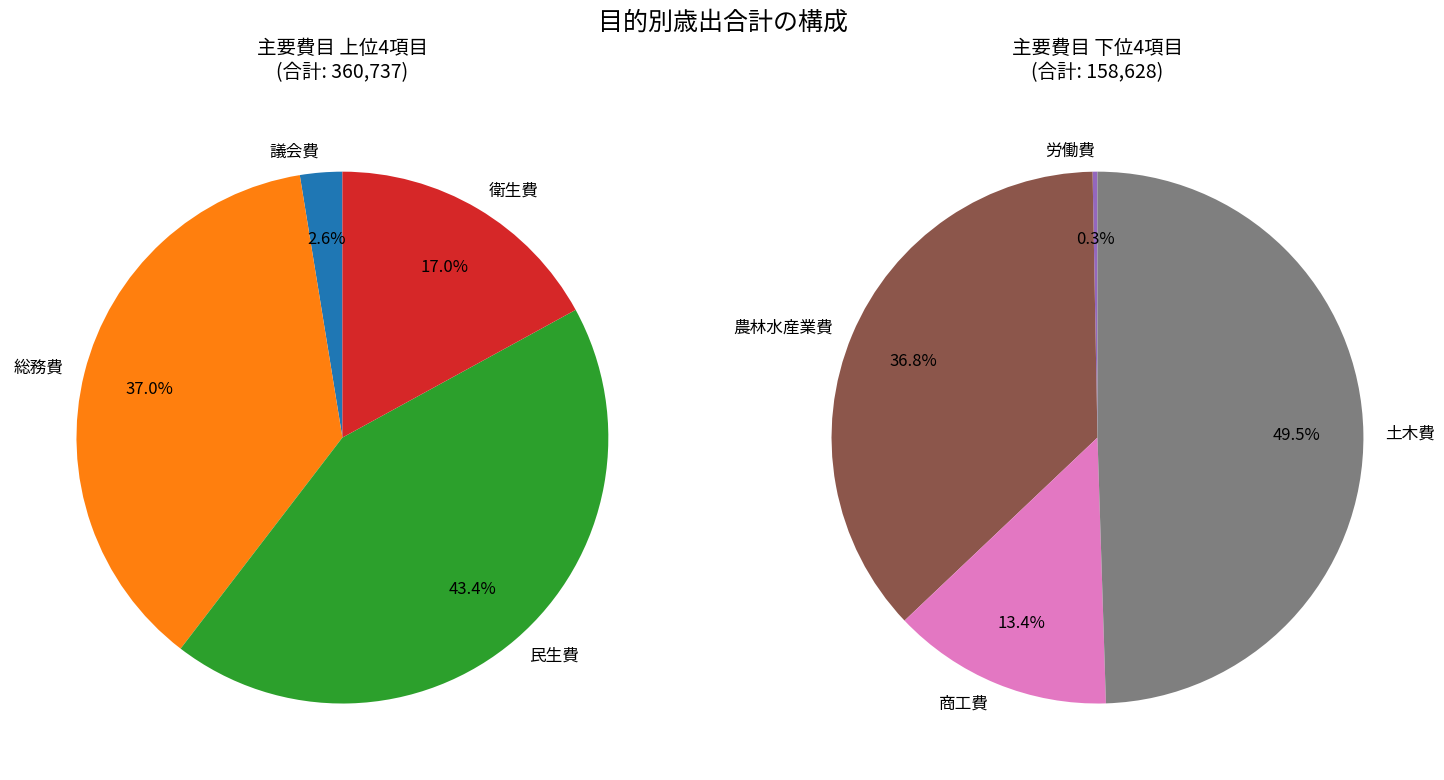

Does 議会費 represent more than half of the total?

No